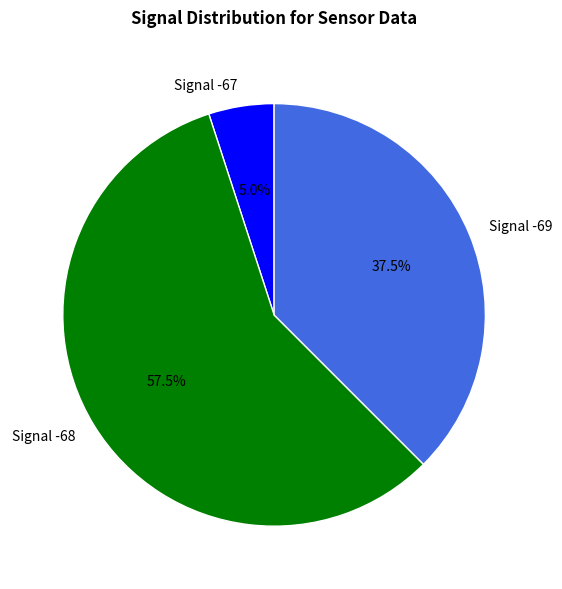

Which slice is the largest?

Signal -68